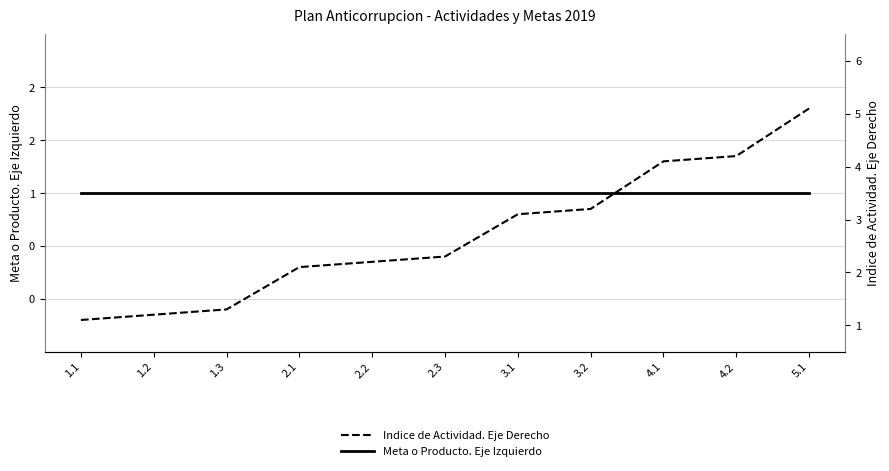

Reading left to right, transcribe all the data shown in this chart.

Meta o Producto. Eje Izquierdo: 1.0	1.0	1.0	1.0	1.0	1.0	1.0	1.0	1.0	1.0	1.0
Indice de Actividad. Eje Derecho: 1.1	1.2	1.3	2.1	2.2	2.3	3.1	3.2	4.1	4.2	5.1